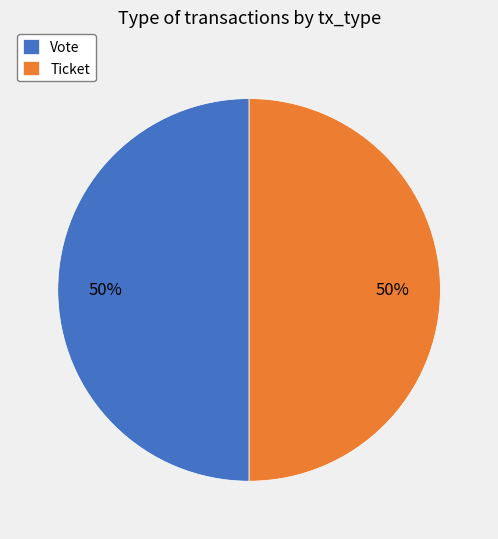

How many slices are in this pie chart?

2